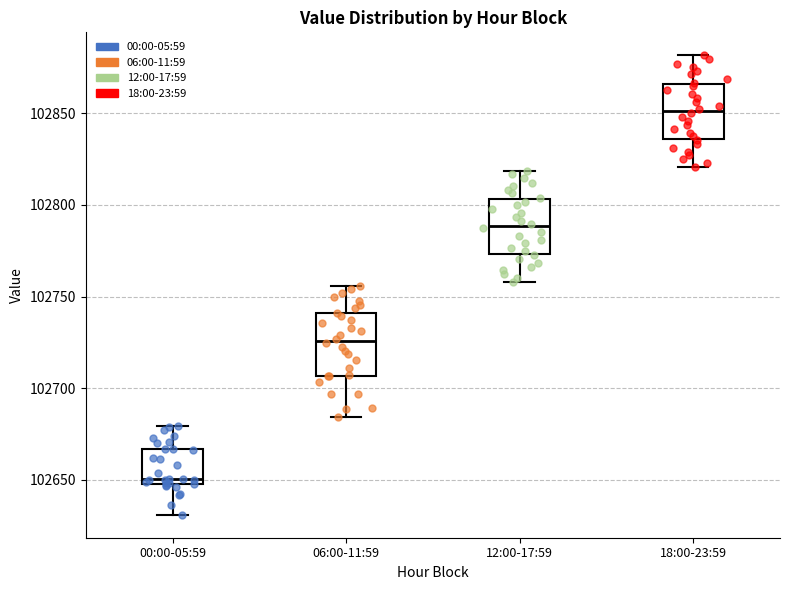

Reading left to right, read every box against the y-axis: the position of its median line, the range the box covers, and the ends of its whiskers. The values are not printed on the chart, so give them approximately, as read against the axis.

00:00-05:59: median 102650 (just above the box's lower edge), box 102650 to 102665, whiskers 102630 to 102680
06:00-11:59: median 102725, box 102705 to 102740, whiskers 102685 to 102755
12:00-17:59: median 102790, box 102775 to 102805, whiskers 102760 to 102820
18:00-23:59: median 102850, box 102835 to 102865, whiskers 102820 to 102880